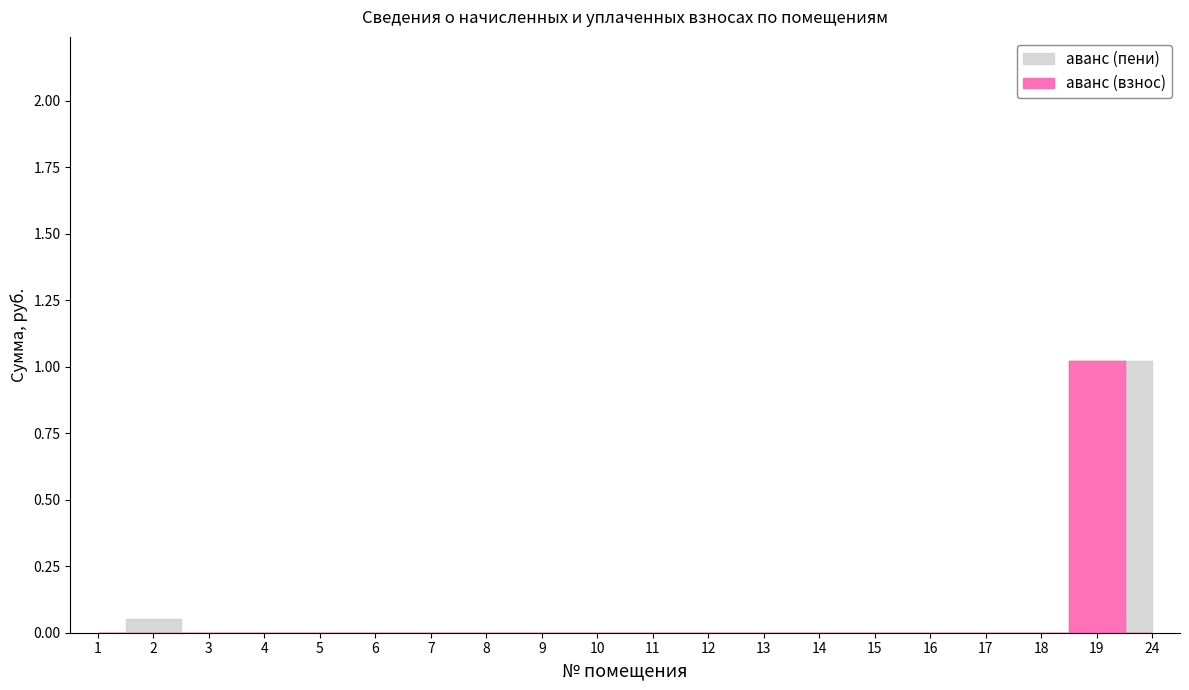

The аванс (взнос) series shows 0.0 at 5. True or false?

True